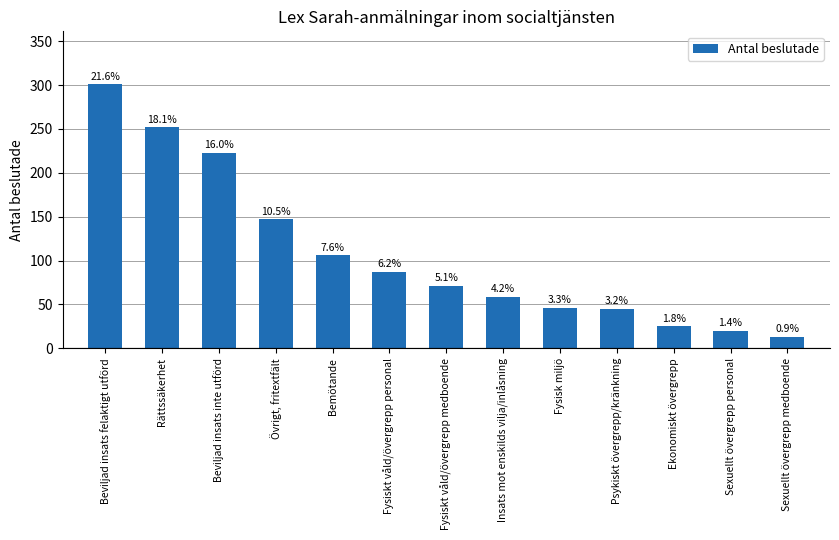

Are the bars grouped side by side (vs. stacked)?

No